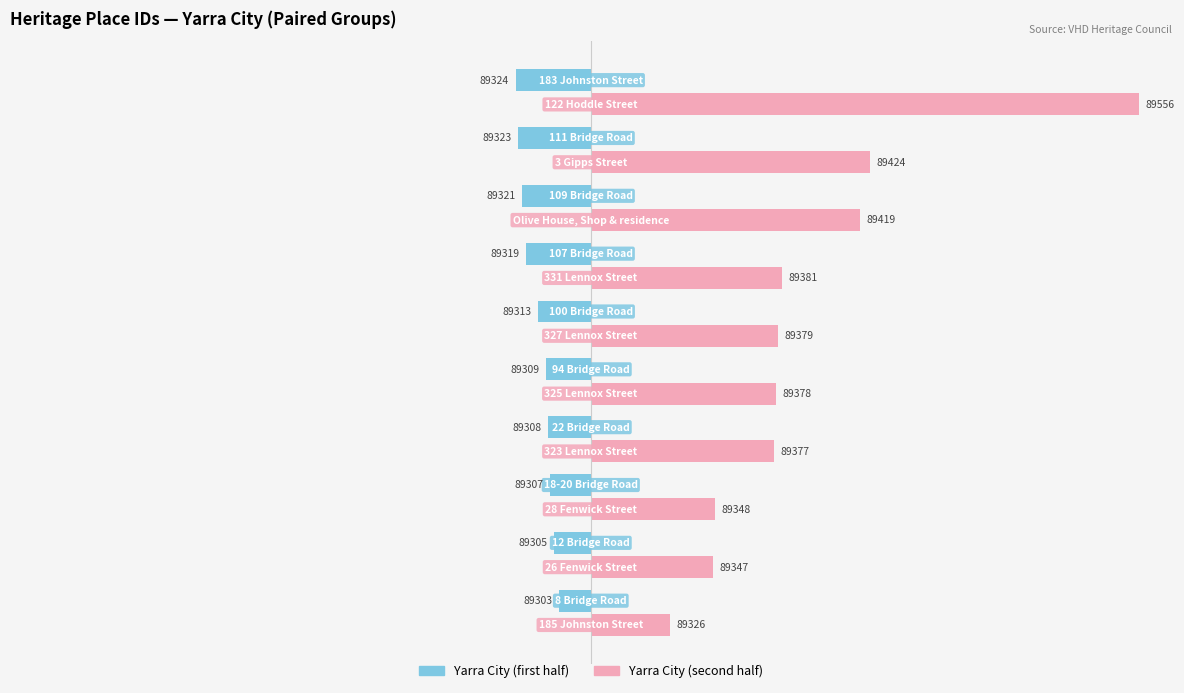

What are all the series names shown in the legend?

Yarra City (first half), Yarra City (second half)